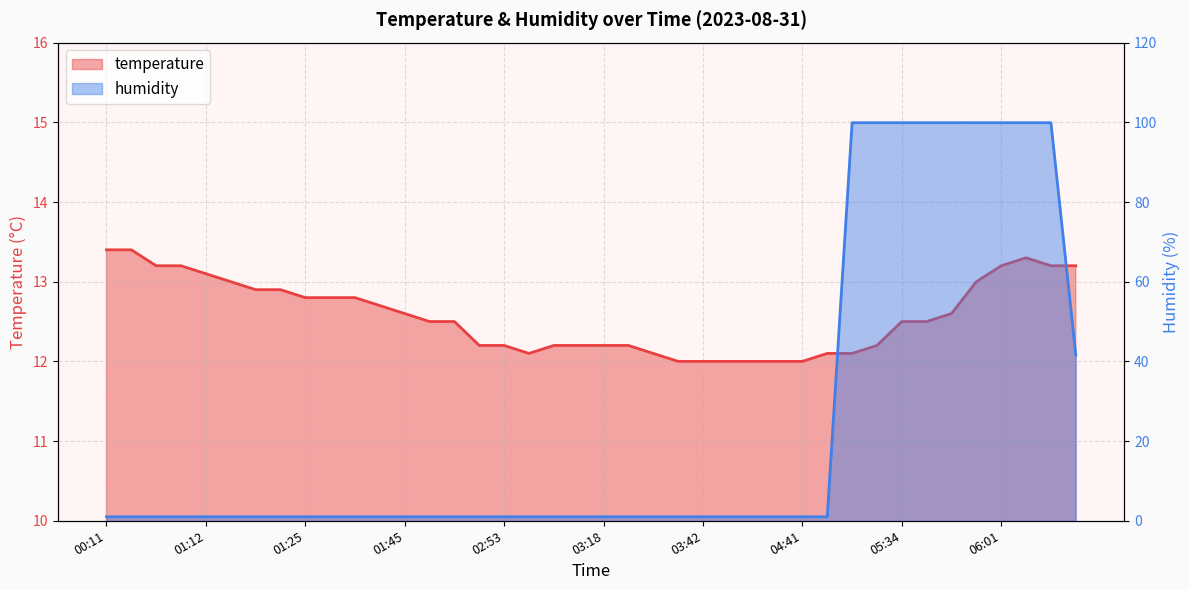

How many times do temperature and humidity cross each other?

1